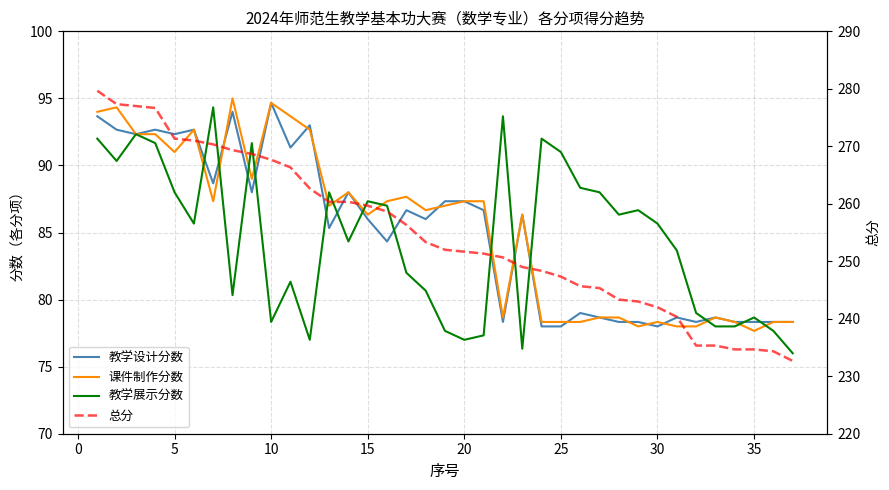

What is the sum of all 教学设计分数 values?

3145.7